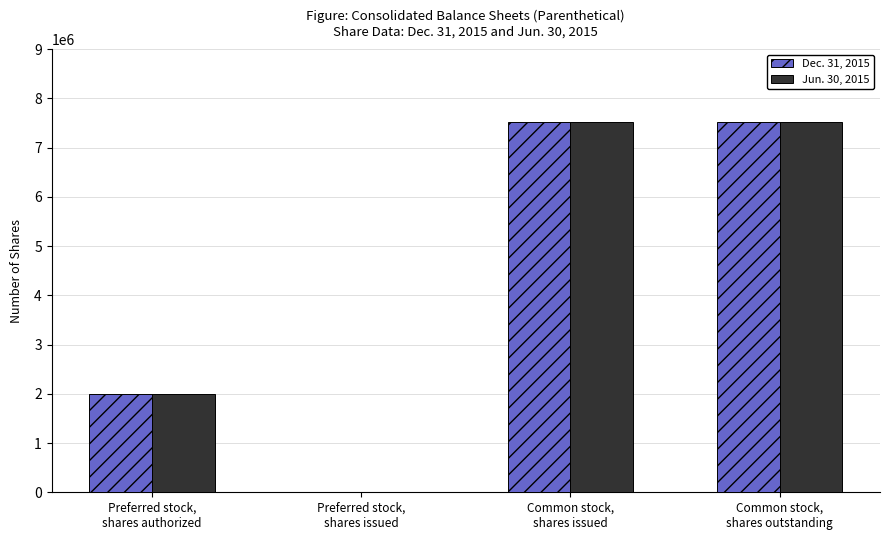

Count the Dec. 31, 2015 values in the range 2000000 to 7526430.

3